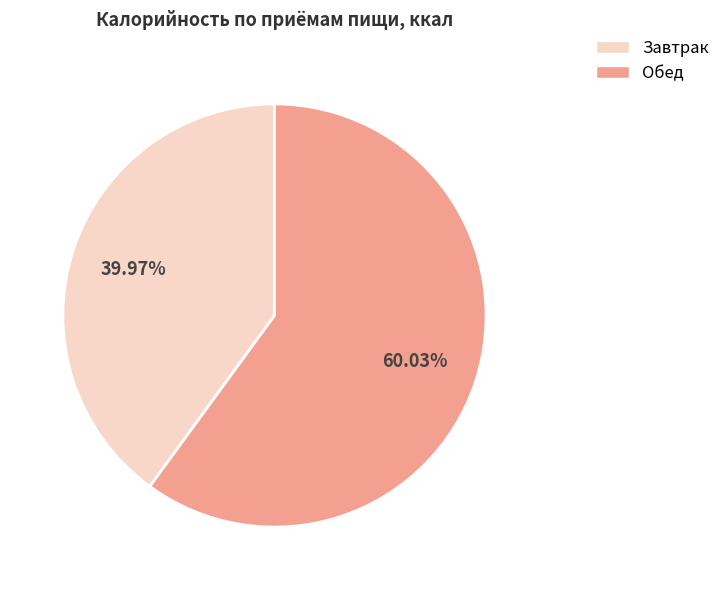

Does Обед represent more than half of the total?

Yes